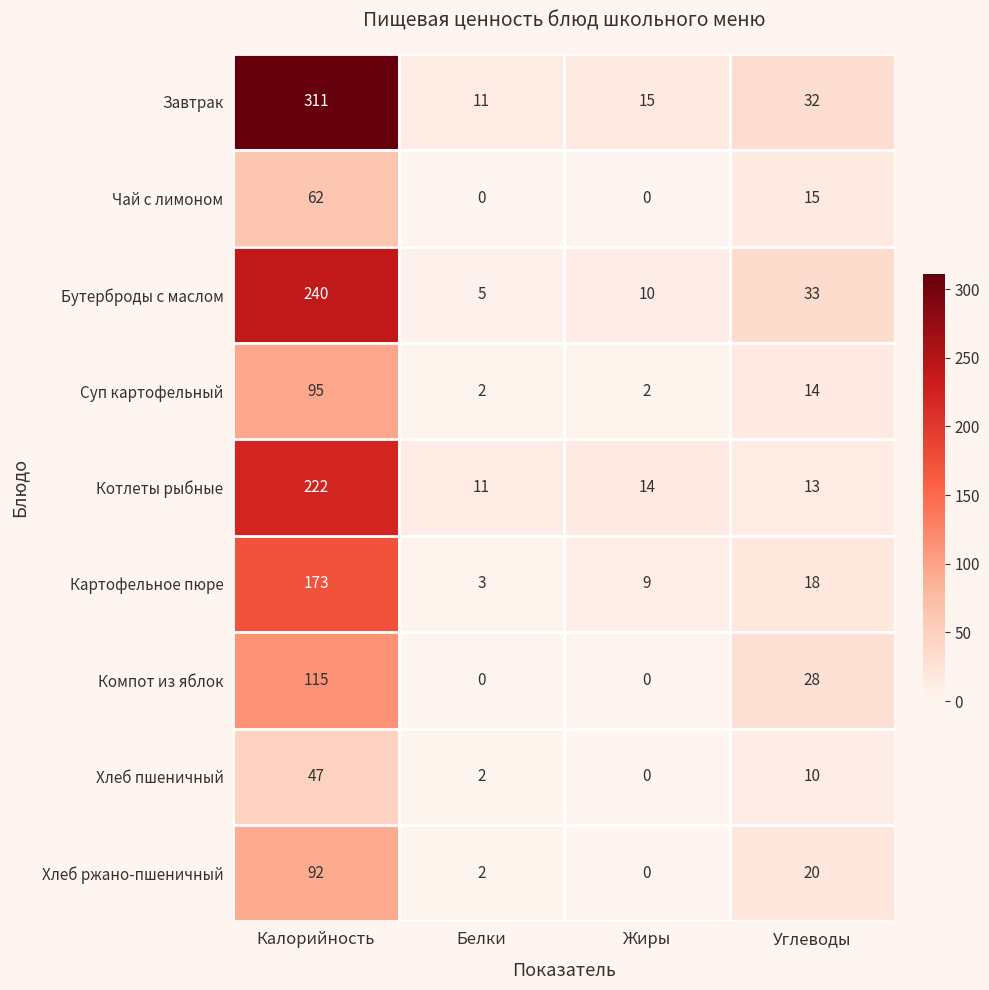

How many distinct data groups are displayed?

9